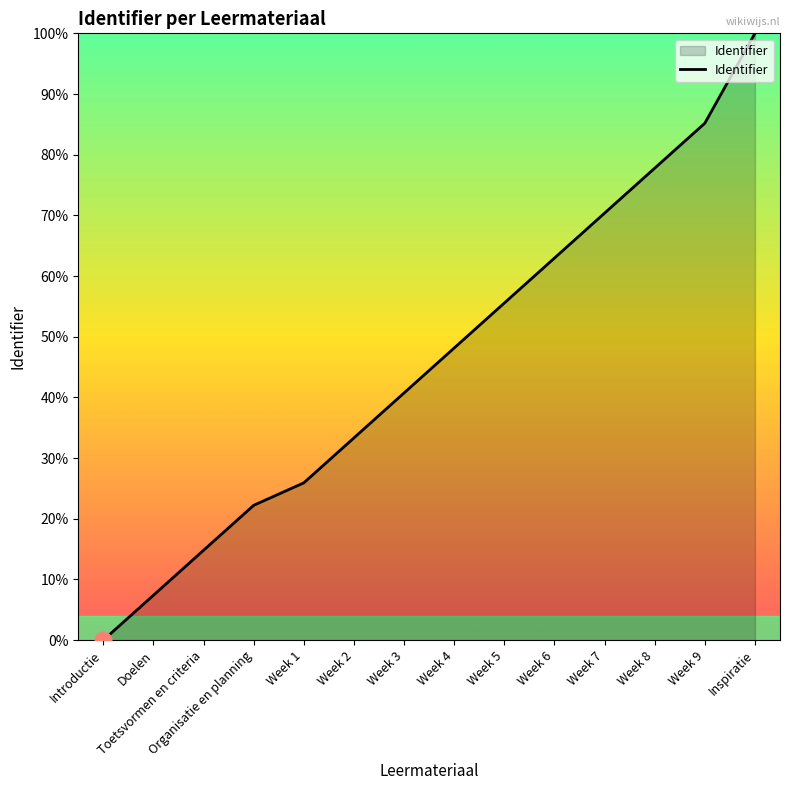

The value at Week 9 is 85.2. True or false?

True